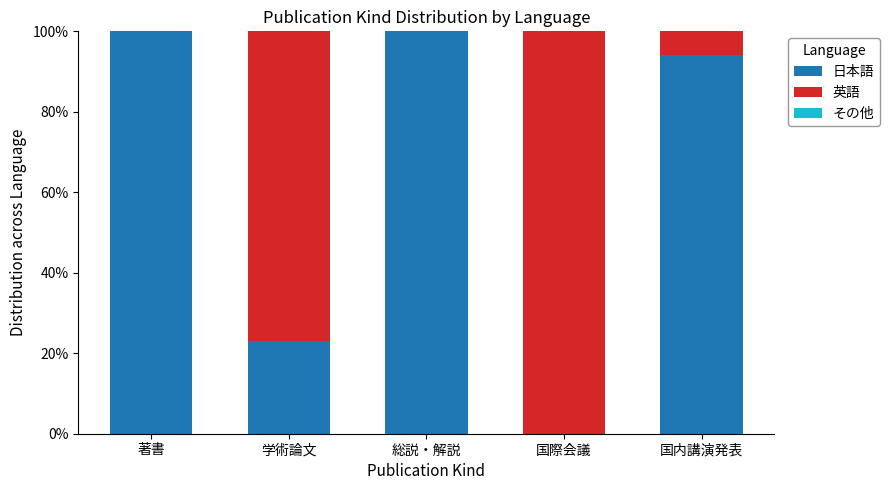

Is it true that 日本語 equals 147.0 at 著書?

False